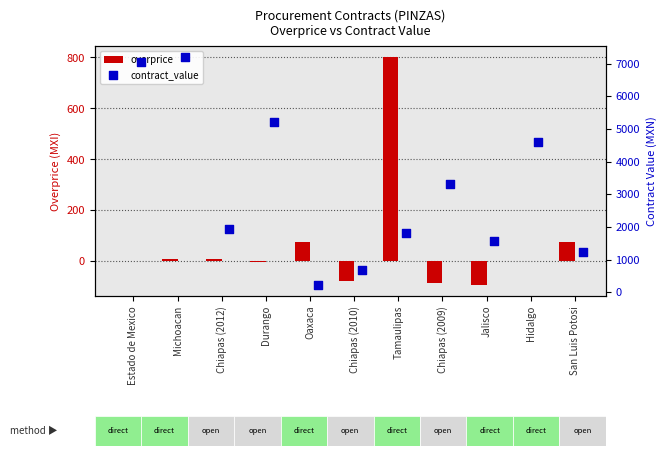

The overprice series shows -84.0 at Chiapas (2009). True or false?

True